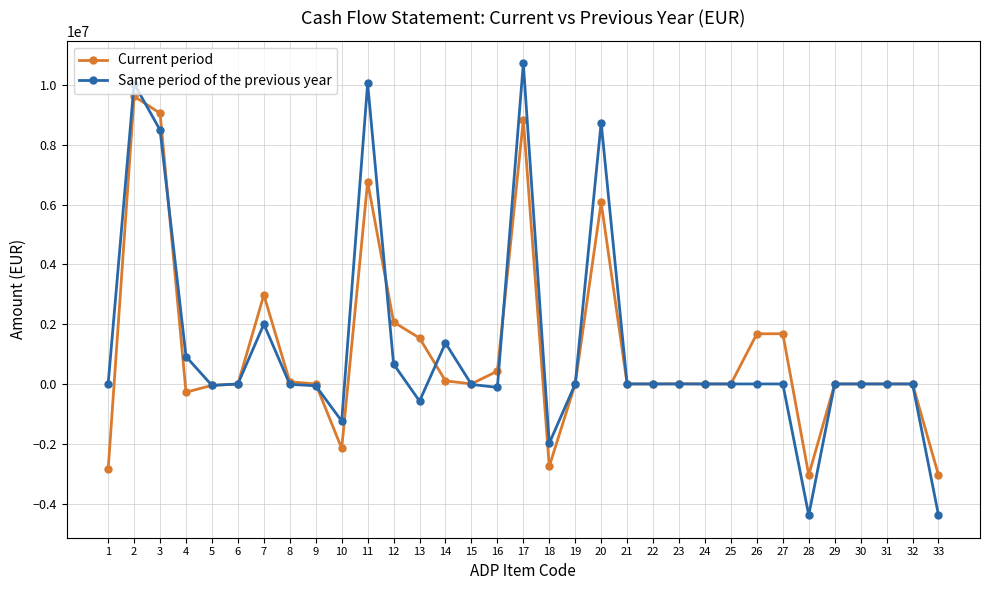

Rank the series by their maximum value, from highest to lowest.

Same period of the previous year, Current period